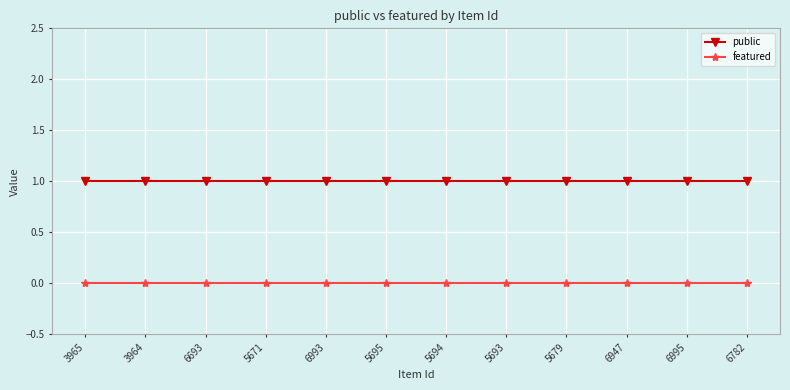

Rank the series at 5693 from highest to lowest value.

public, featured